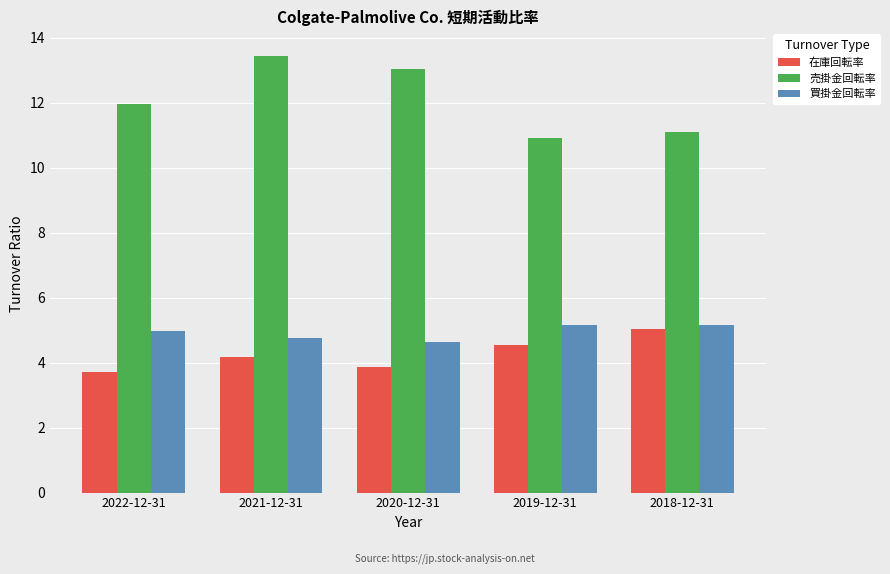

At 2021-12-31, list the series in order from largest to smallest.

売掛金回転率, 買掛金回転率, 在庫回転率